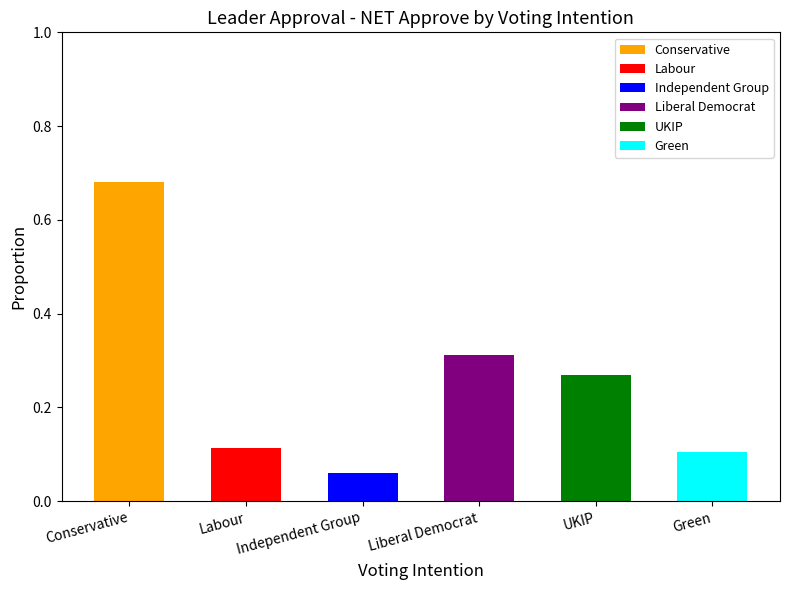

Reading left to right, what are all the values shown in this chart?

Conservative: 0.7	0.1	0.1	0.3	0.3	0.1
Labour: 0.7	0.1	0.1	0.3	0.3	0.1